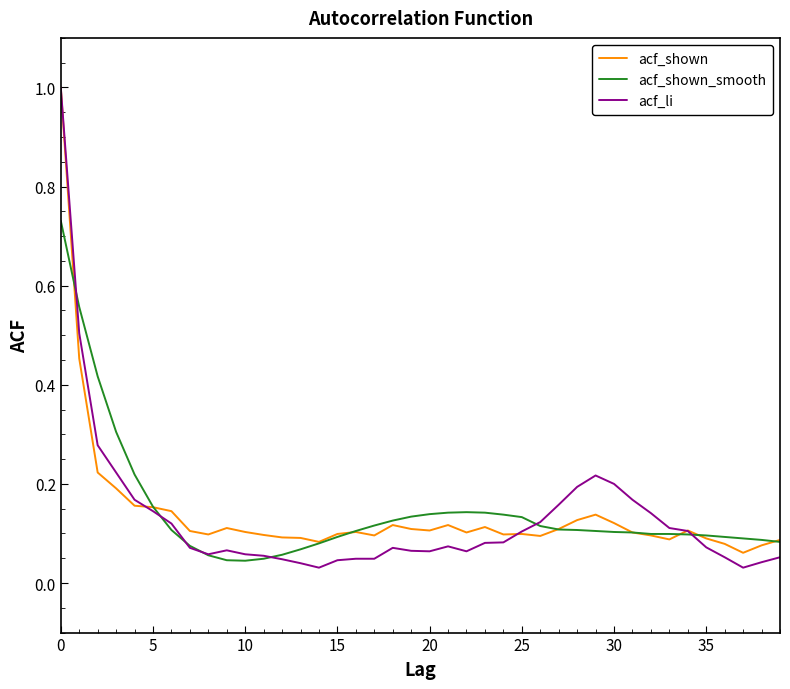

Which series has the largest range (max minus min)?

acf_li